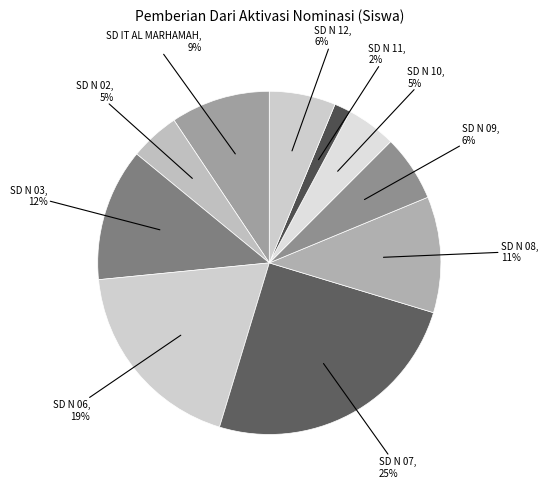

How many segments does this pie chart have?

10